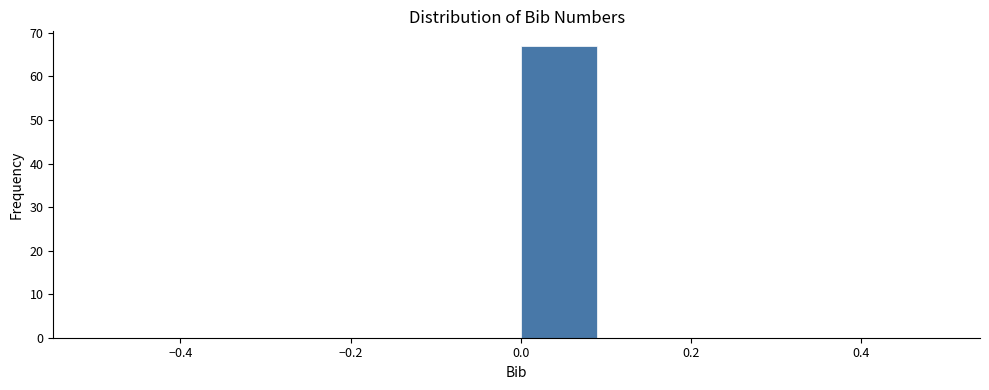

Reading left to right, transcribe this chart: for each bar, give the range it covers on the x-axis and its height. The values are not printed on the chart, so give them approximately, as read against the axis.

-0.5 to -0.4: 0
-0.4 to -0.3: 0
-0.3 to -0.2: 0
-0.2 to -0.1: 0
-0.1 to 0.0: 0
0.0 to 0.1: 67
0.1 to 0.2: 0
0.2 to 0.3: 0
0.3 to 0.4: 0
0.4 to 0.5: 0